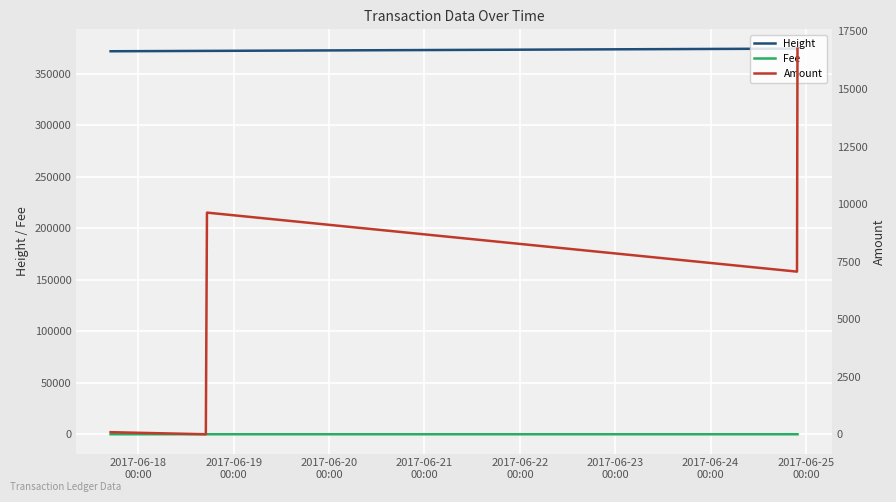

What is the lowest value of the Height series?

372106